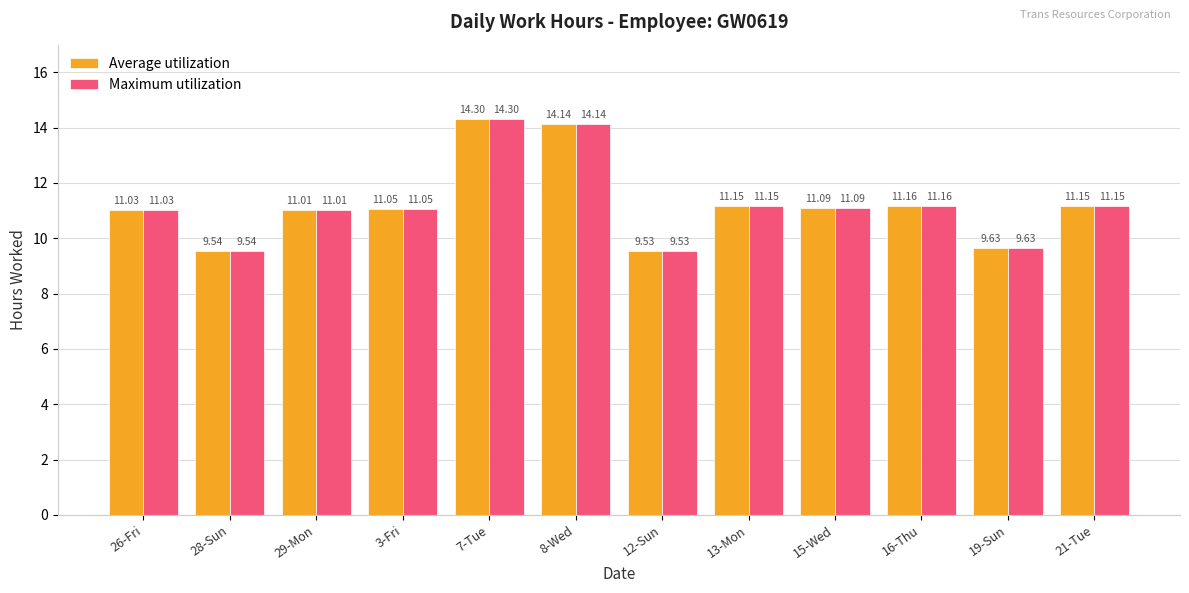

What is the smallest value displayed?

9.5